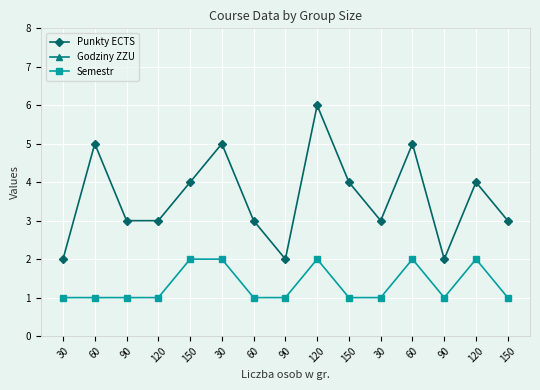

Is the value of Punkty ECTS at 120 greater than the value of Semestr at 30?

Yes